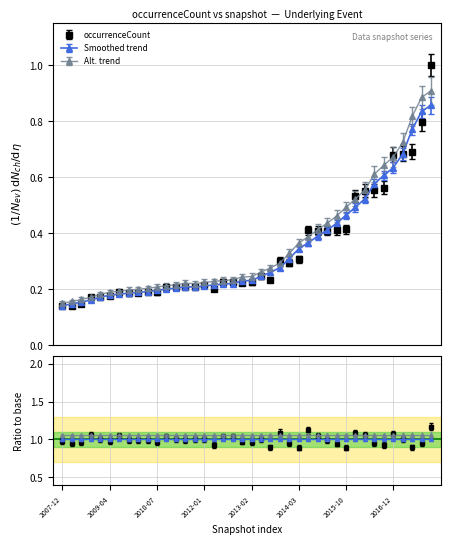

What is the sum of the values at 2015-04-09 and 2012-12-11?

0.6